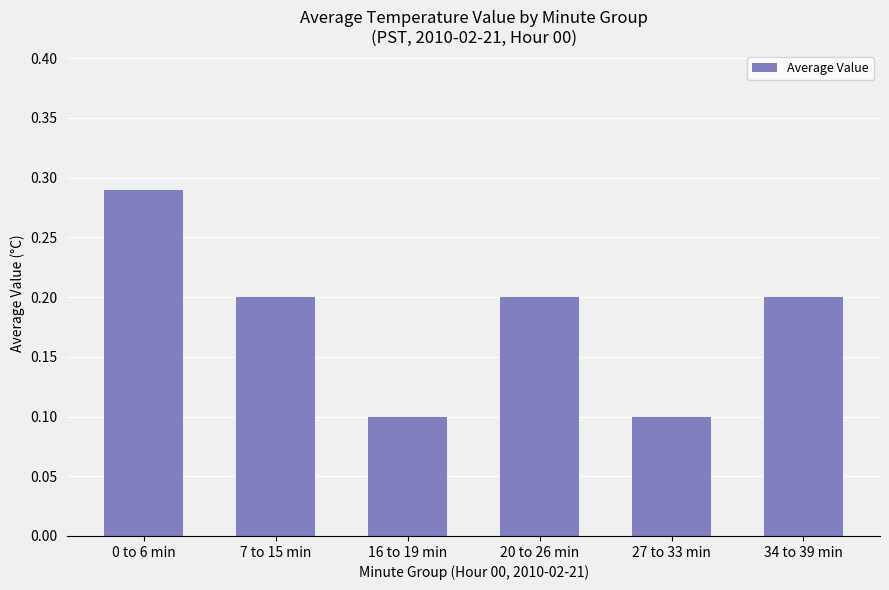

Which label corresponds to the largest value in the chart?

0 to 6 min